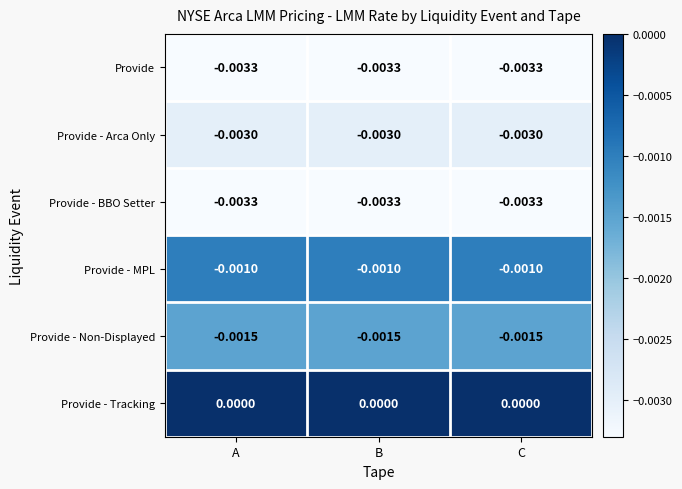

Which series has the largest total across all categories?

Provide - Tracking